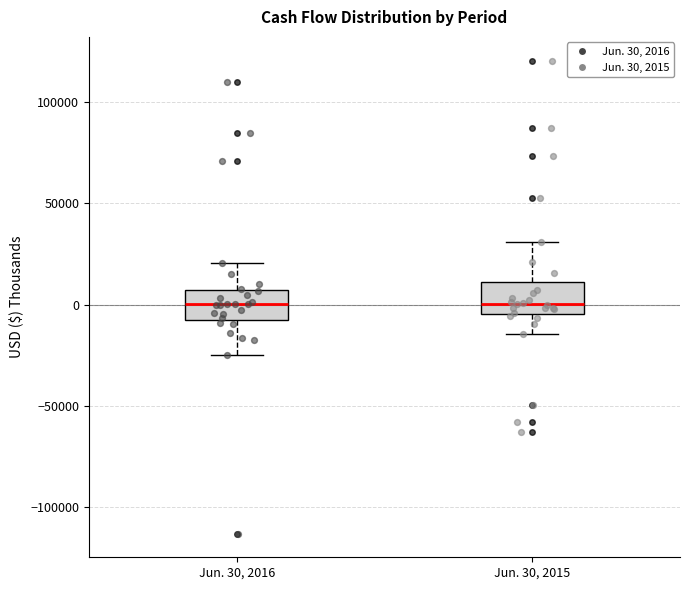

Reading left to right, transcribe this box plot: for each box, give where its median line is, the range the box spans, and where its two whiskers end, as read against the y-axis. The values are not printed on the chart, so give them approximately, as read against the axis.

Jun. 30, 2016: median 0, box -10000 to 5000, whiskers -25000 to 20000
Jun. 30, 2015: median 0, box -5000 to 10000, whiskers -15000 to 30000